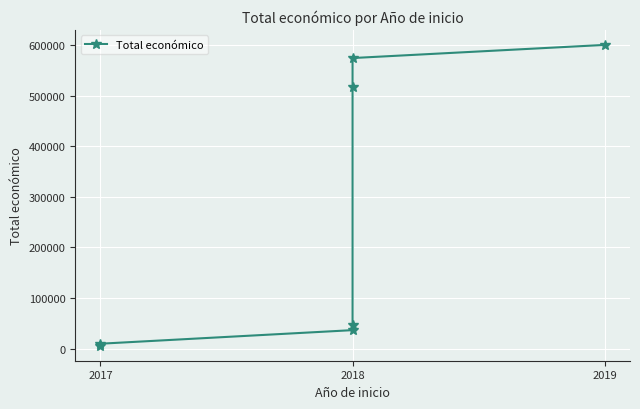

How many lines are shown in the chart?

1